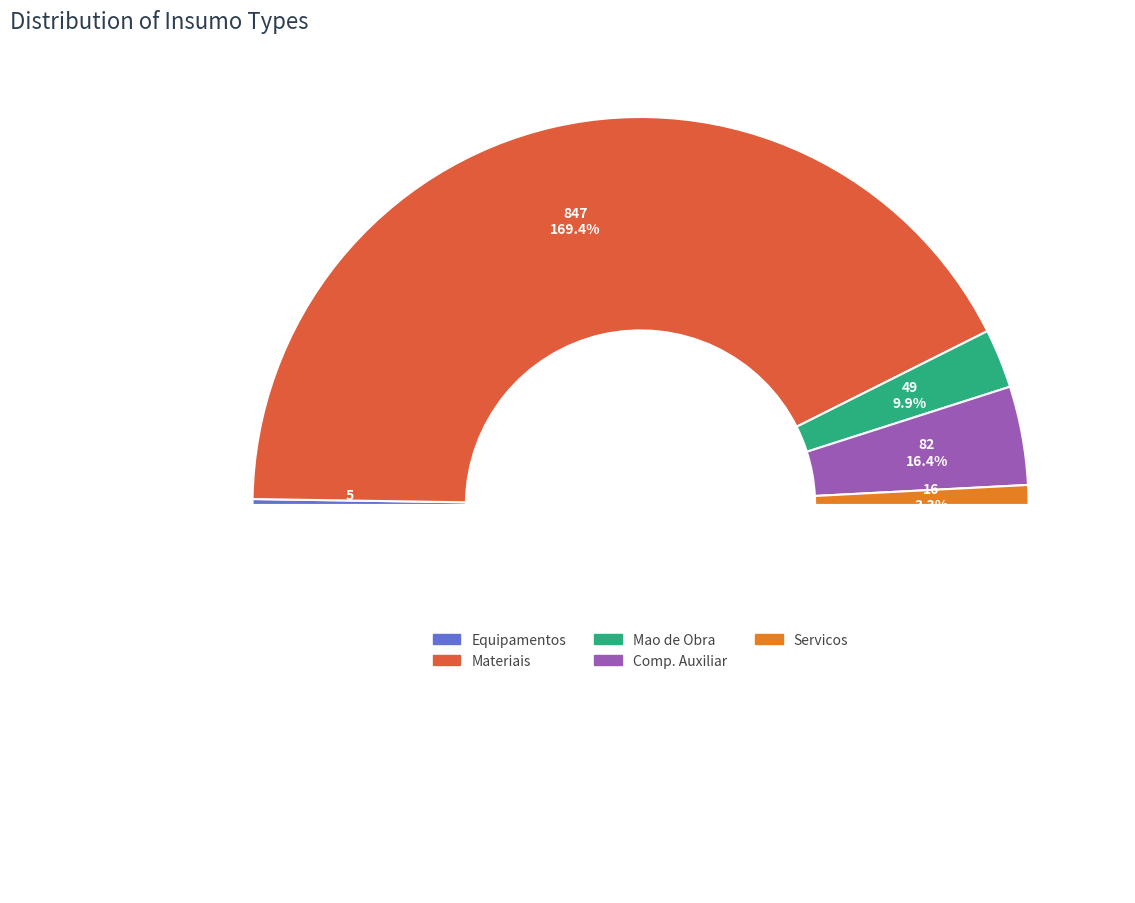

Between Equipamentos and Serviços, which is larger?

Serviços